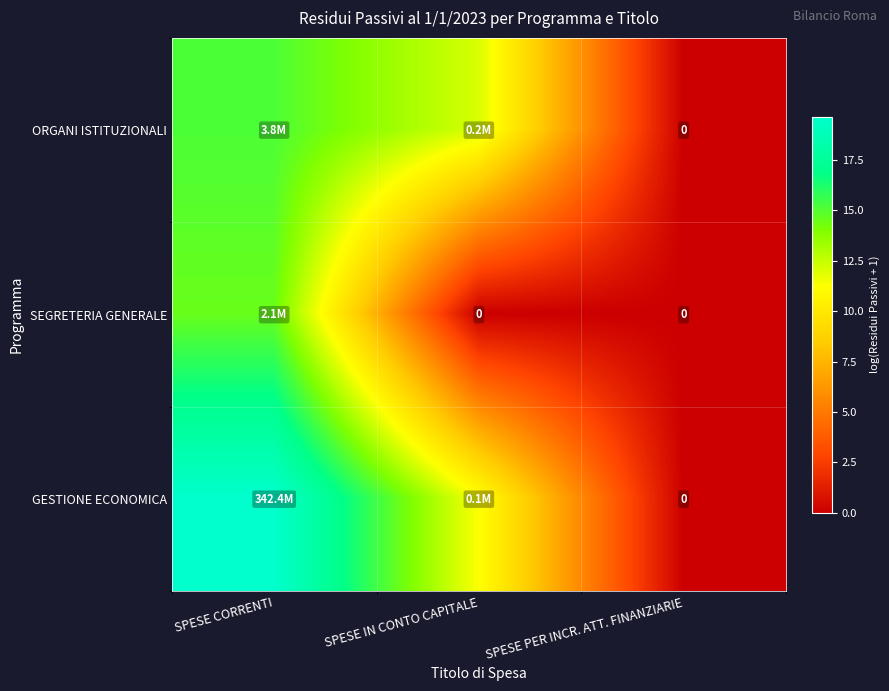

Rank the series at SPESE CORRENTI from lowest to highest value.

SEGRETERIA GENERALE, ORGANI ISTITUZIONALI, GESTIONE ECONOMICA